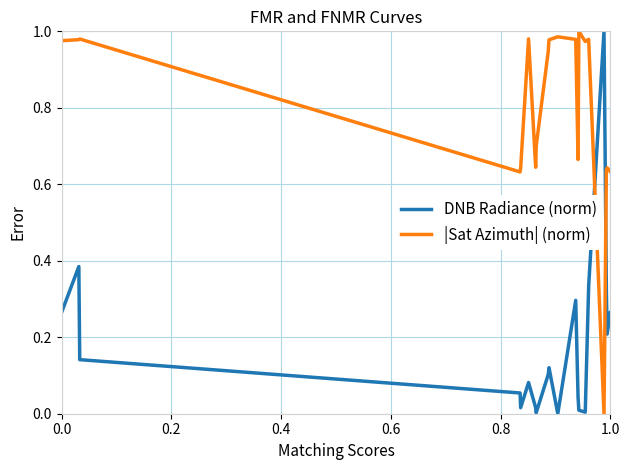

Which series has the largest total across all categories?

|Sat Azimuth| (norm)